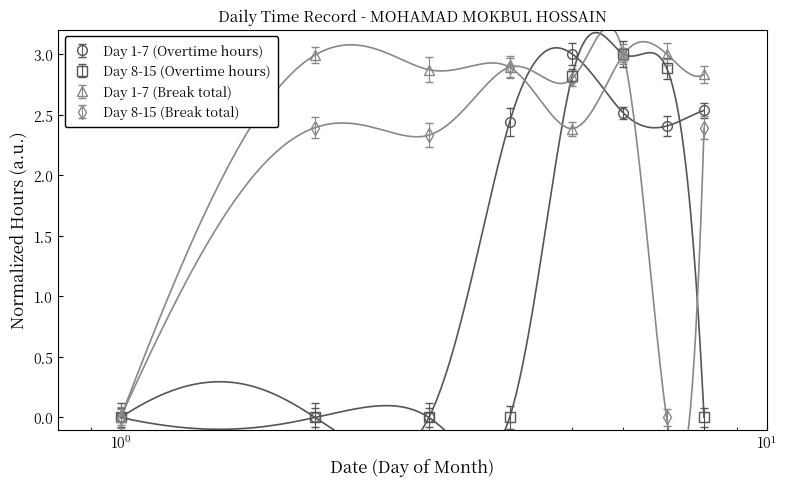

Which series has the widest spread of values?

Day 1-7 (Overtime hours)